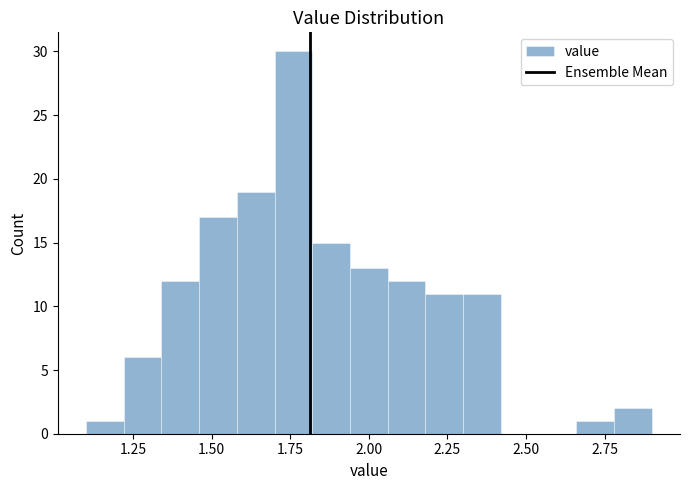

Read against the x-axis, roughly where is the centre of the tallest bar?

1.75